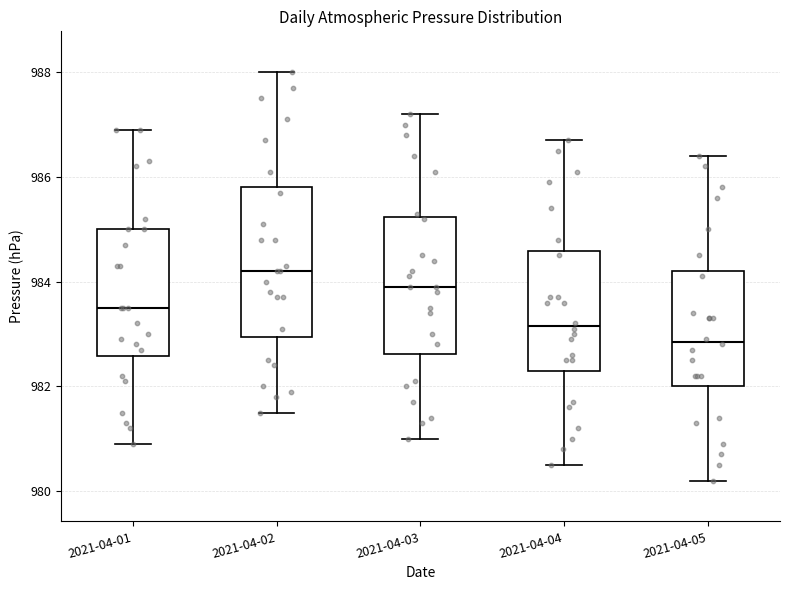

Which box is the tallest, from its lower edge to its upper edge?

2021-04-02